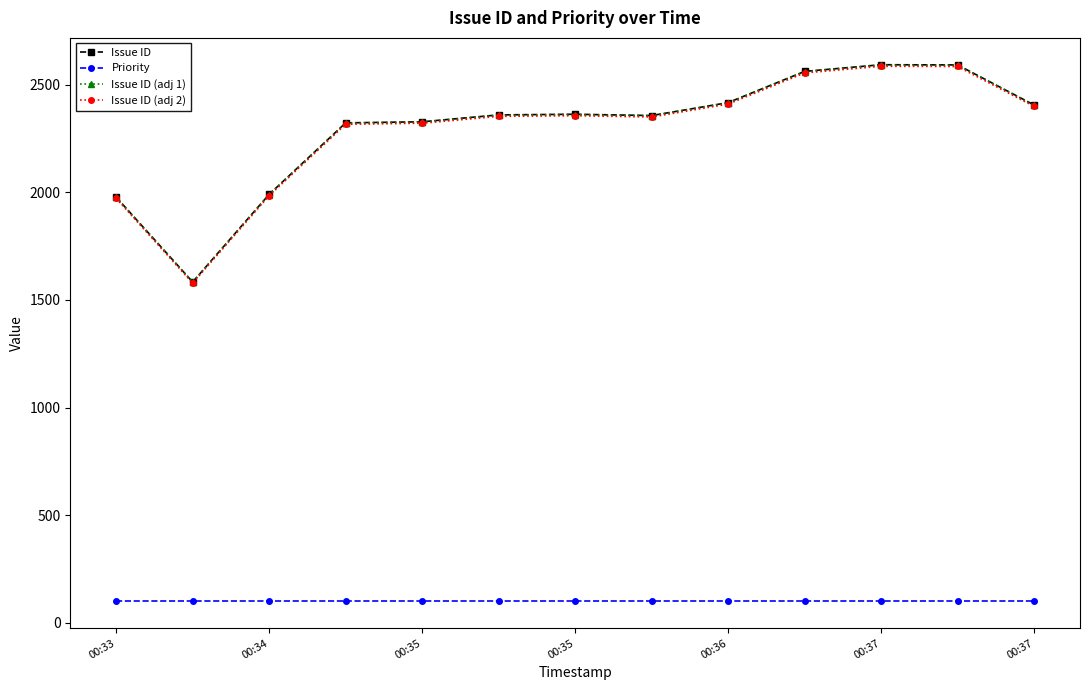

What is the value of the Priority point at the 3rd from the left?

100.0